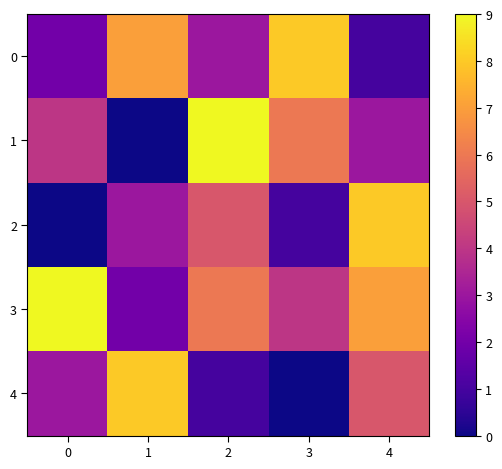

Which has a higher value, 4 or 1?

1